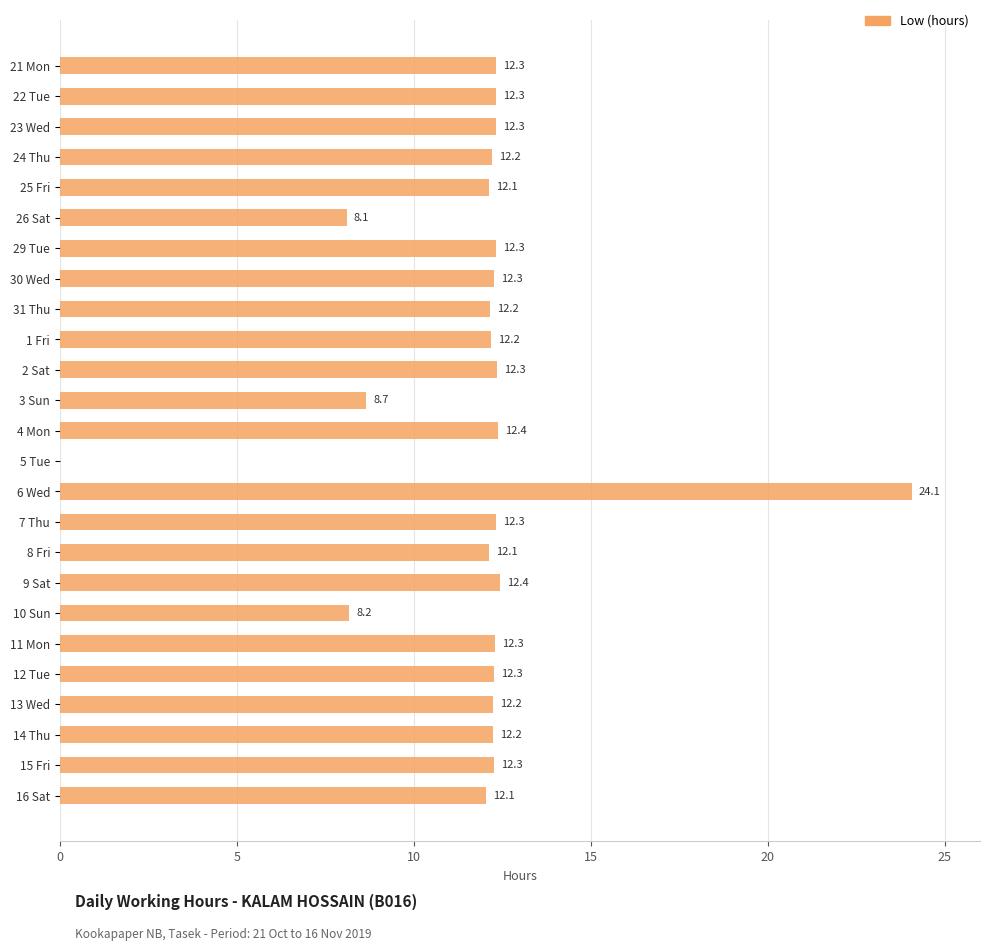

How many values are above zero?

24